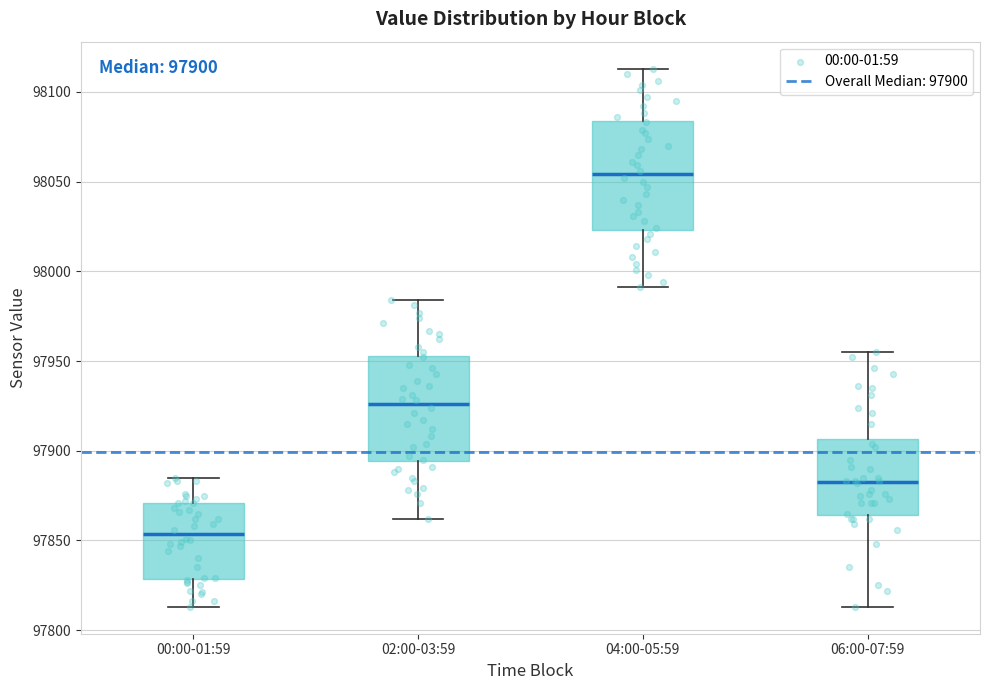

Which box has the lowest median line?

00:00-01:59